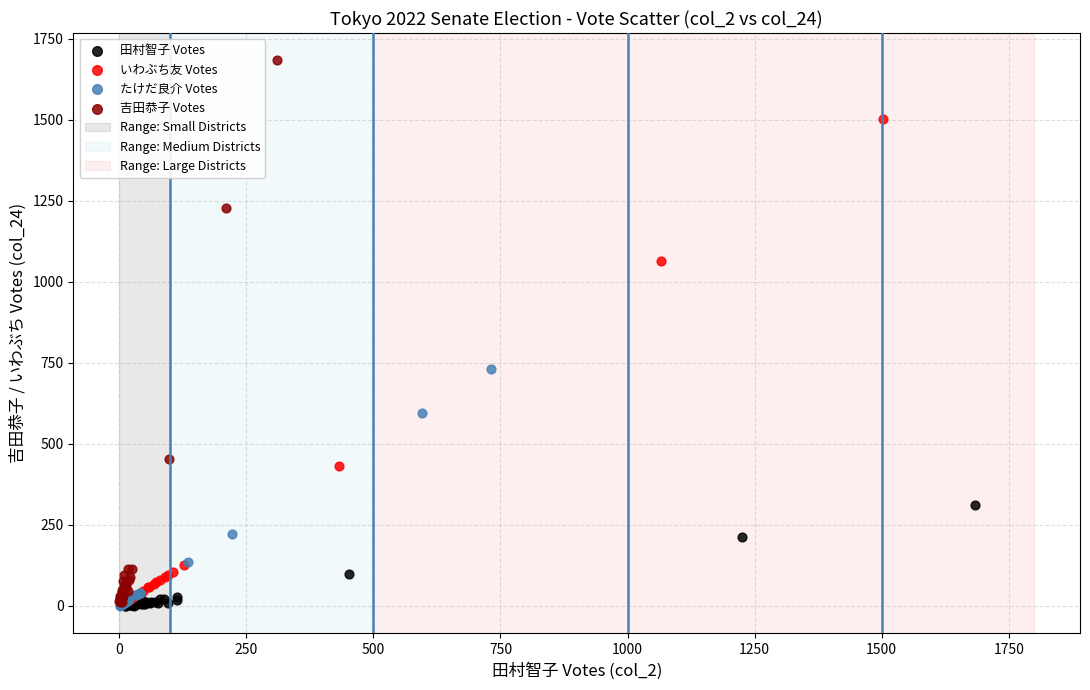

Which series has the widest spread of Y values?

吉田恭子 Votes